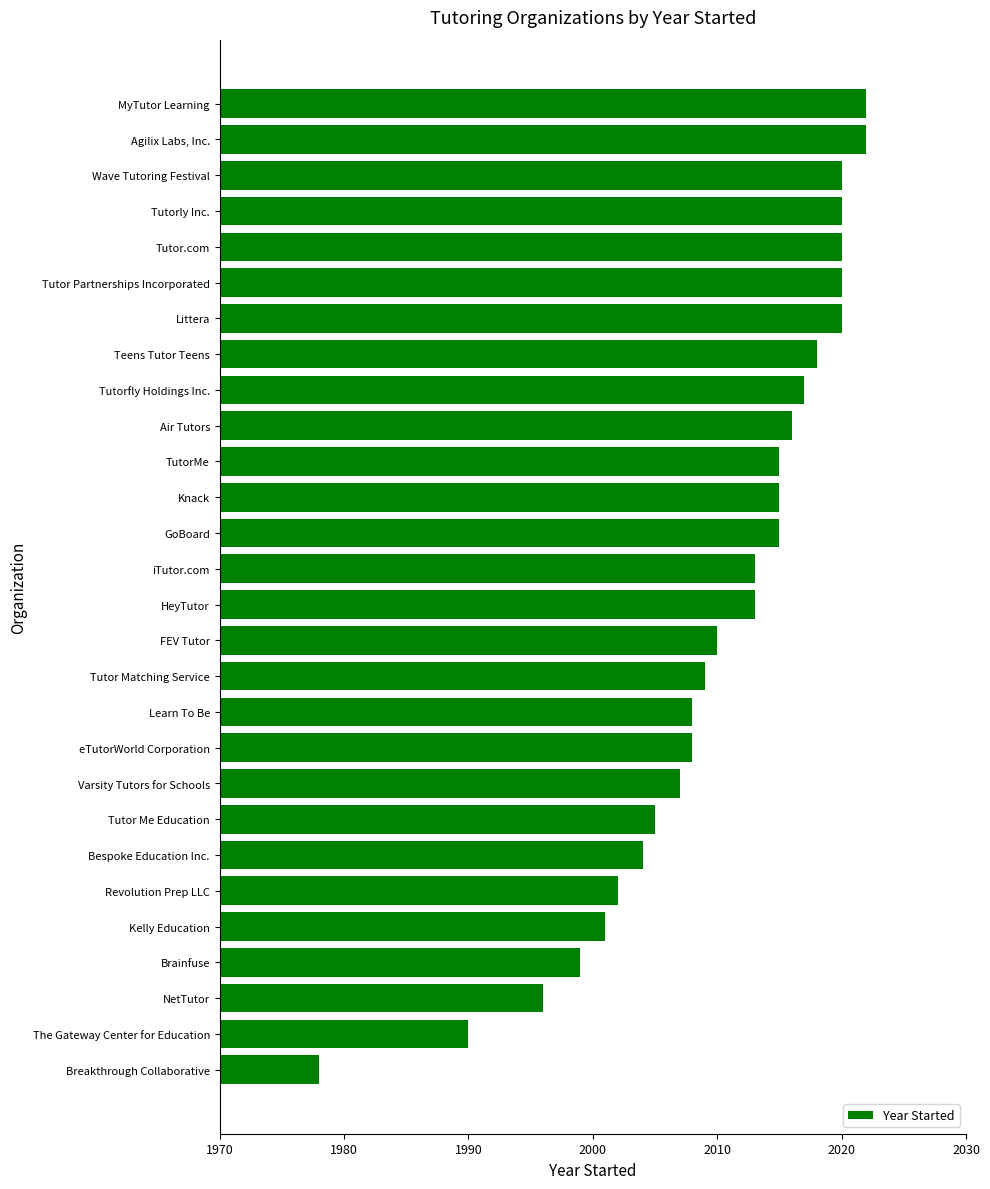

What is the change in value from FEV Tutor to Tutor Partnerships Incorporated?

+10